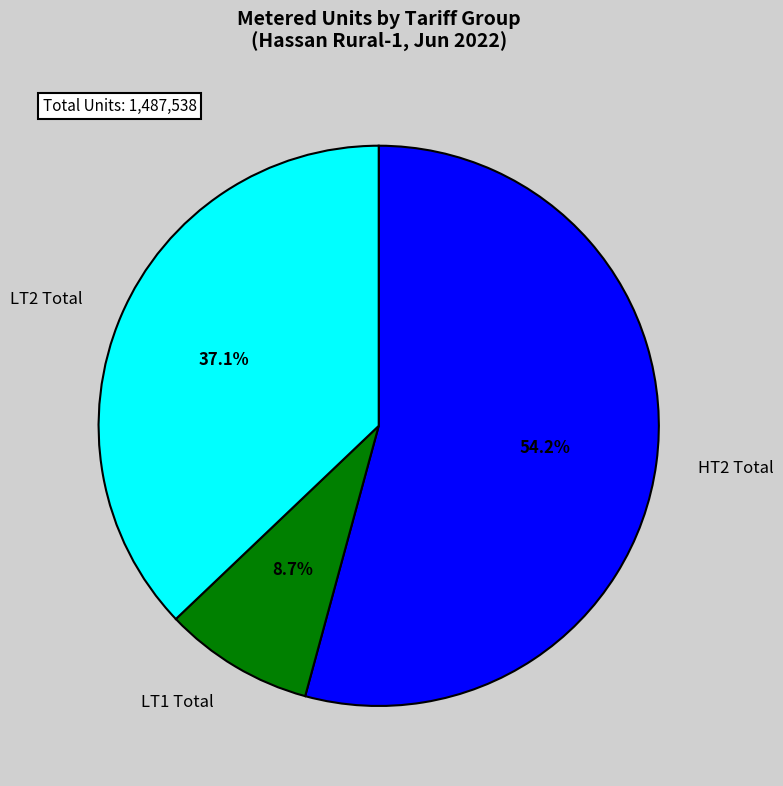

Is there any slice that represents more than half of the pie?

Yes